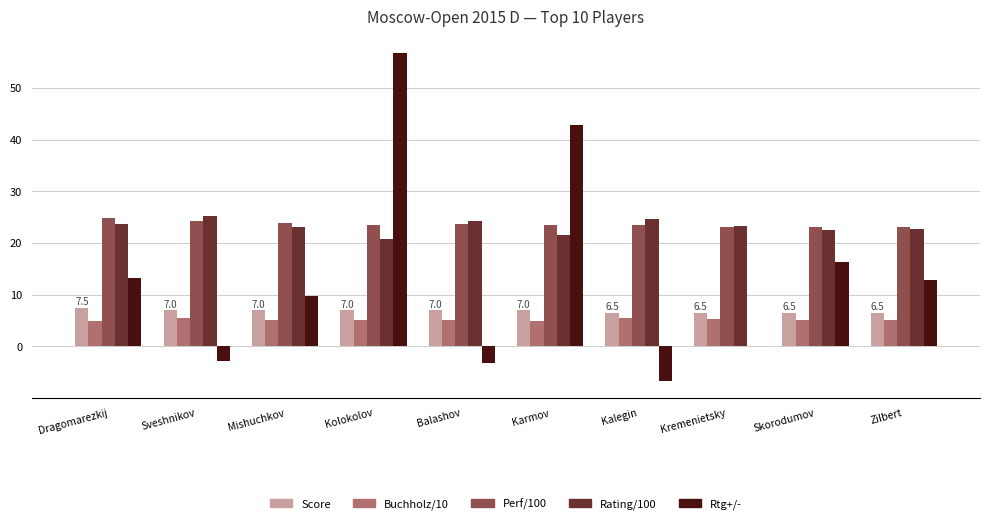

What value does the Rating/100 series have at Dragomarezkij?

23.7